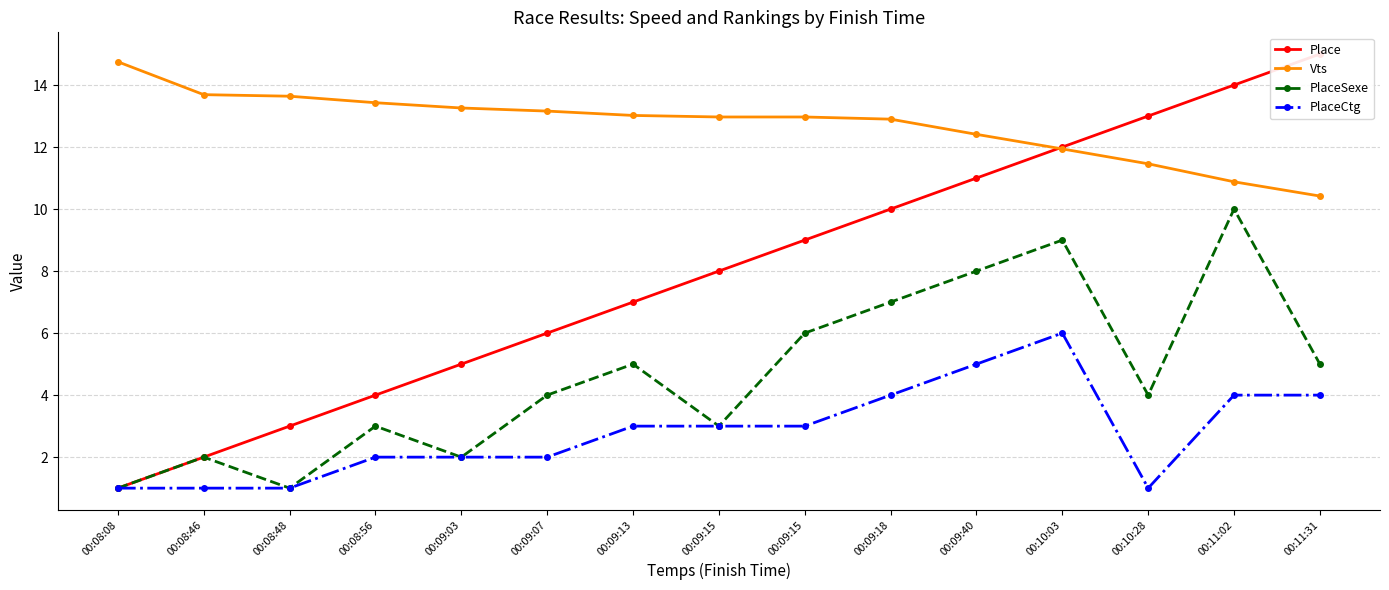

How many values in the PlaceSexe series are below 4?

6